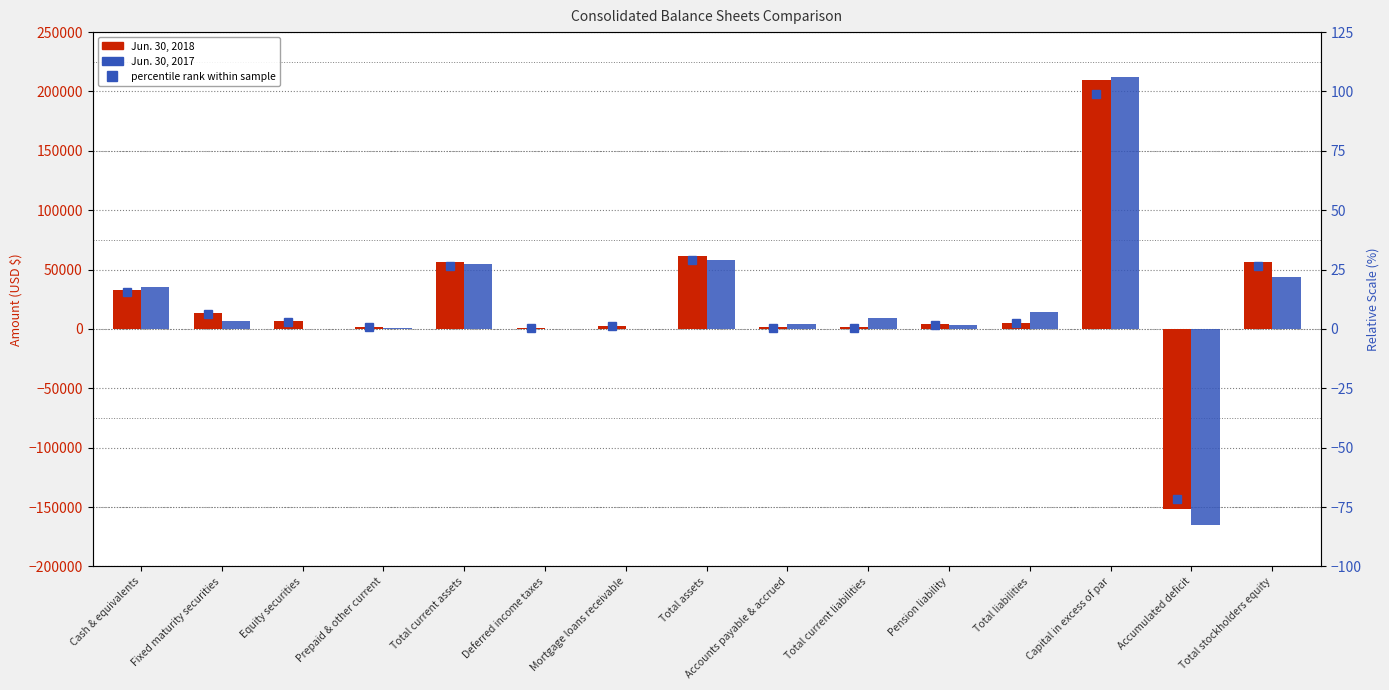

At Total assets, list the series in order from largest to smallest.

Jun. 30, 2018, Jun. 30, 2017